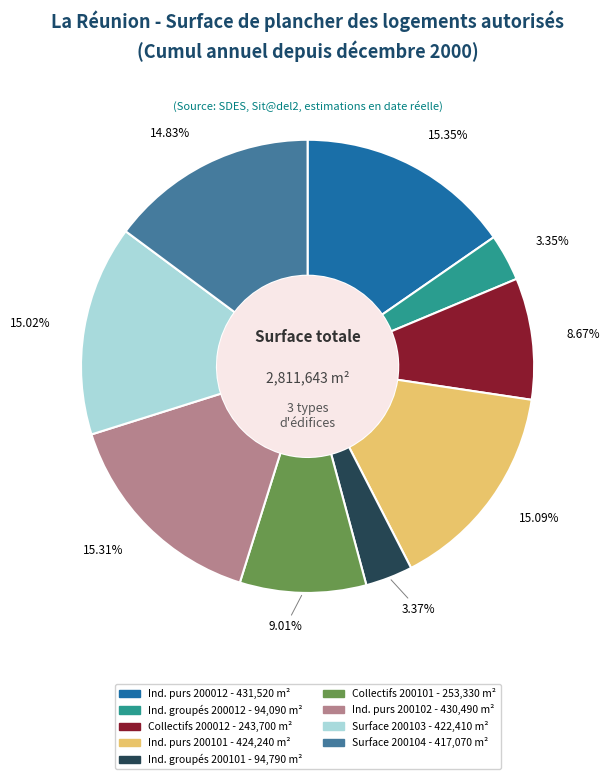

Is there a majority slice in this chart?

No